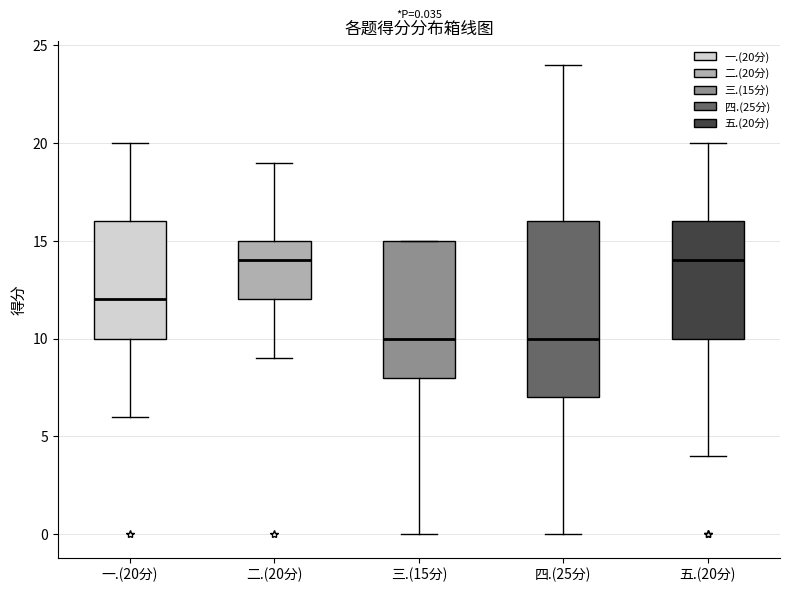

Which box is the tallest, from its lower edge to its upper edge?

四.(25分)